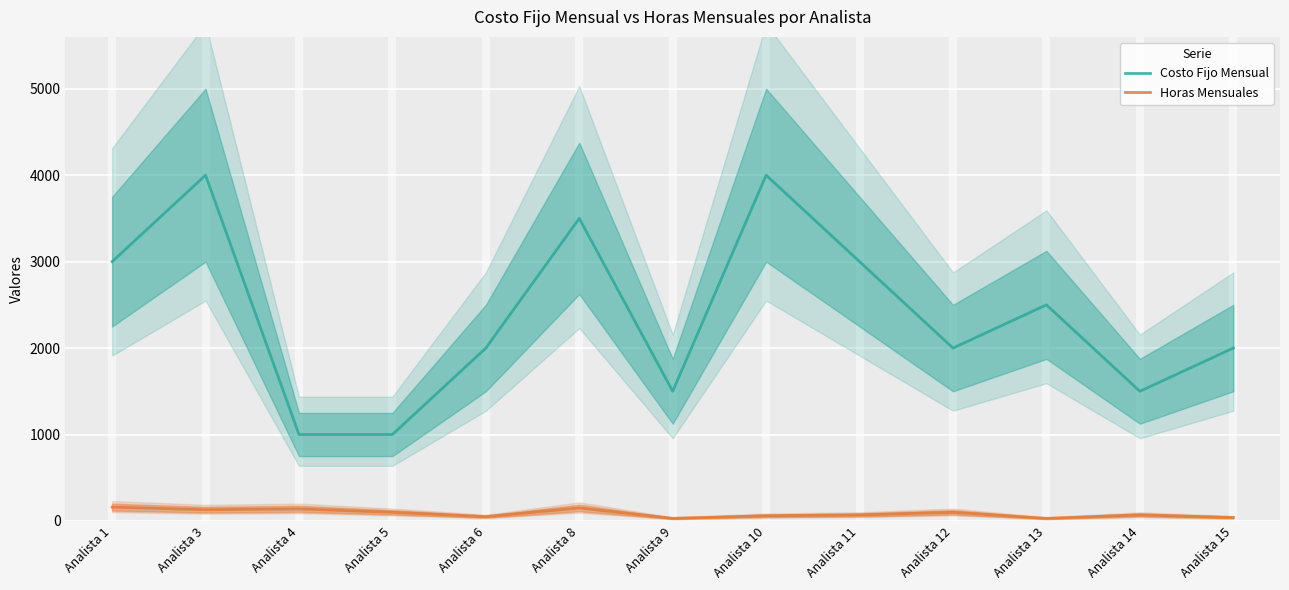

At which label does Costo Fijo Mensual reach its minimum?

Analista 4